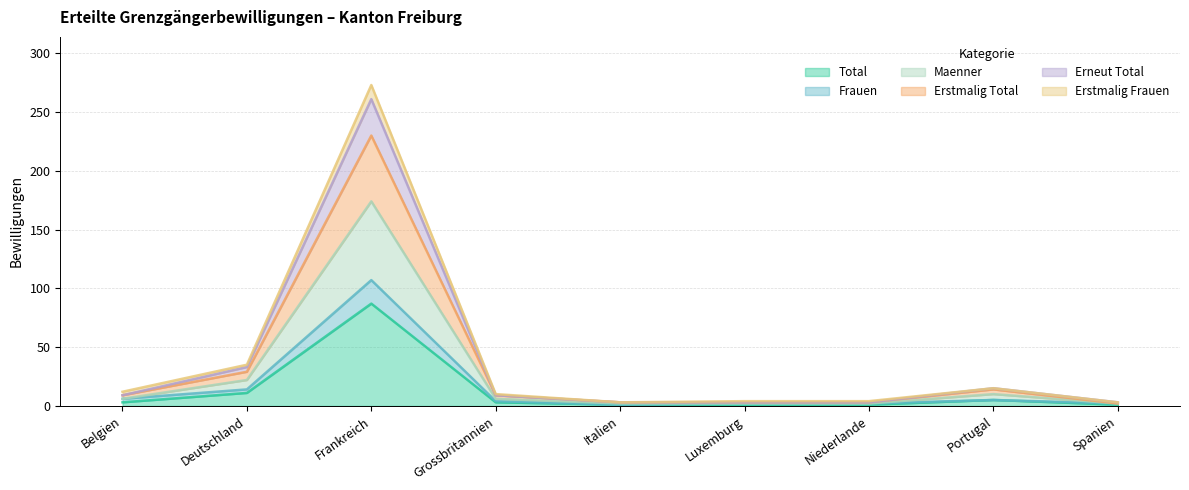

How many data points in Erneut Total are less than 6?

4